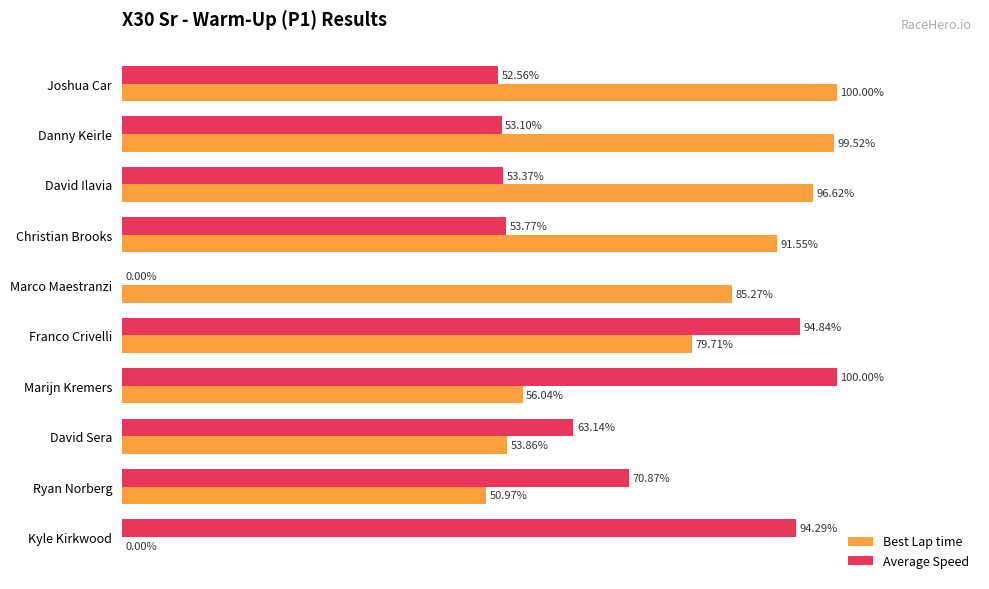

At which category is the sum across all series the highest?

Franco Crivelli